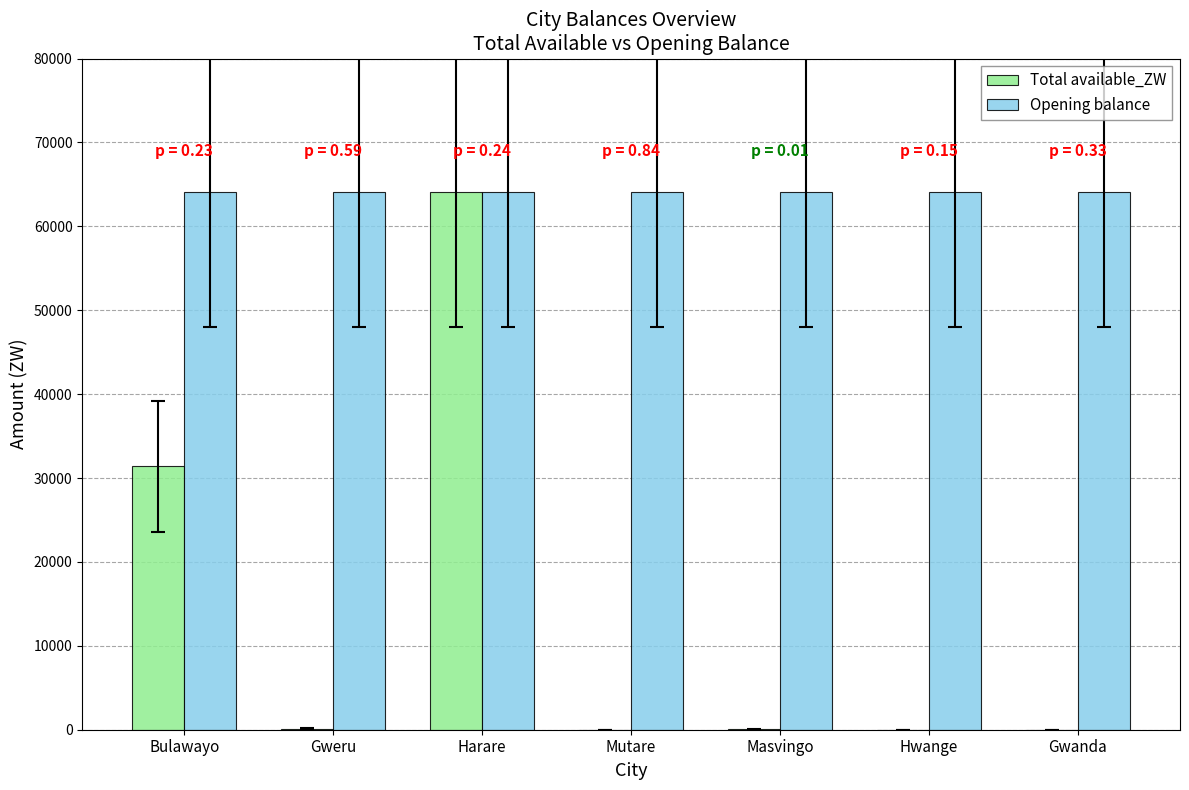

Which series has the largest total across all categories?

Opening balance